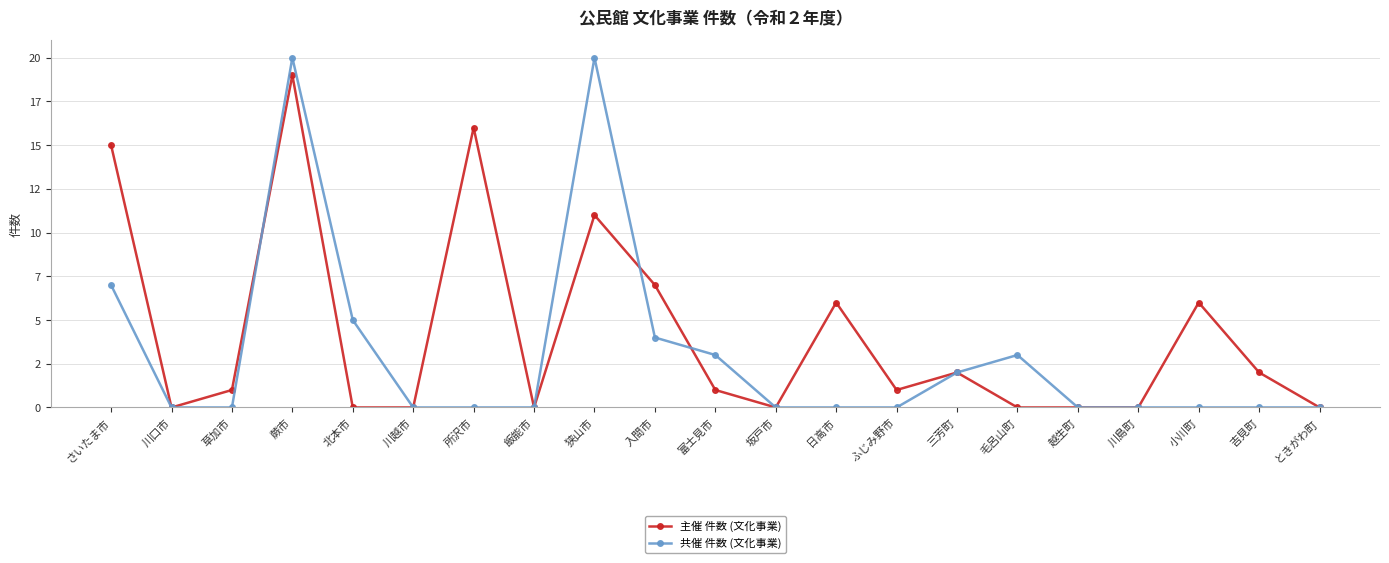

What is the label of the 20th point from the left?

吉見町